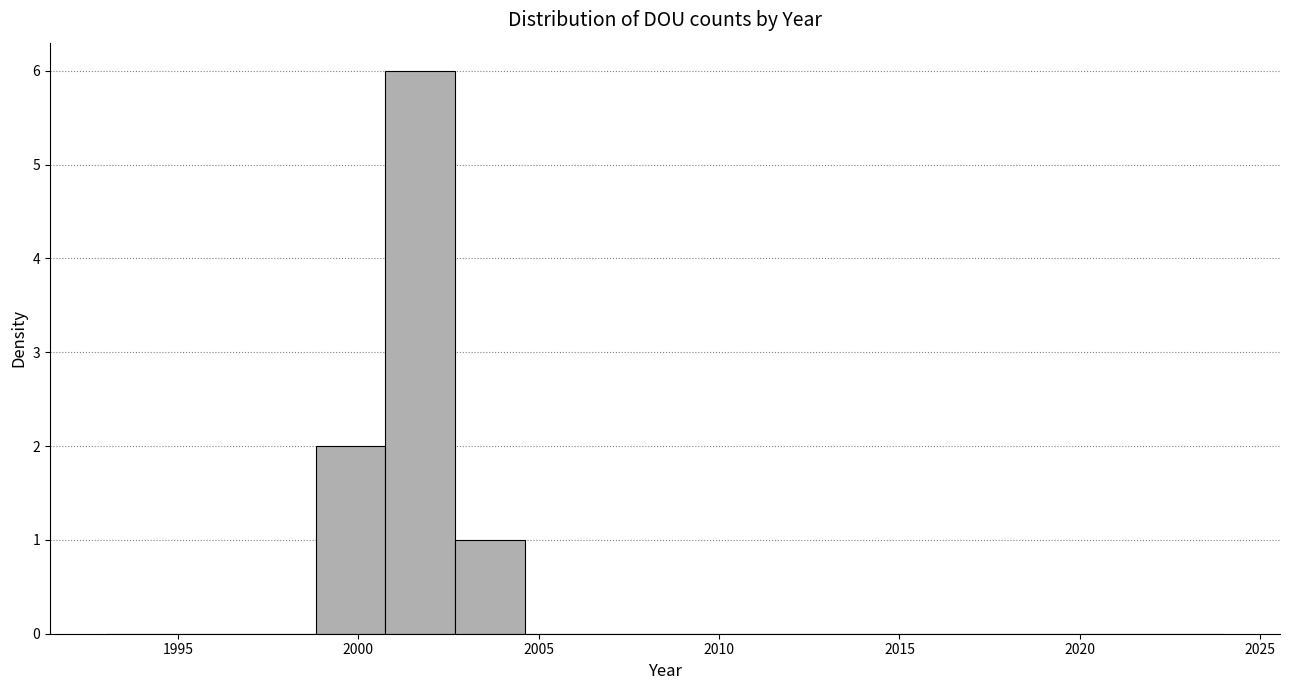

Read against the x-axis, roughly where is the centre of the tallest bar?

2001.5